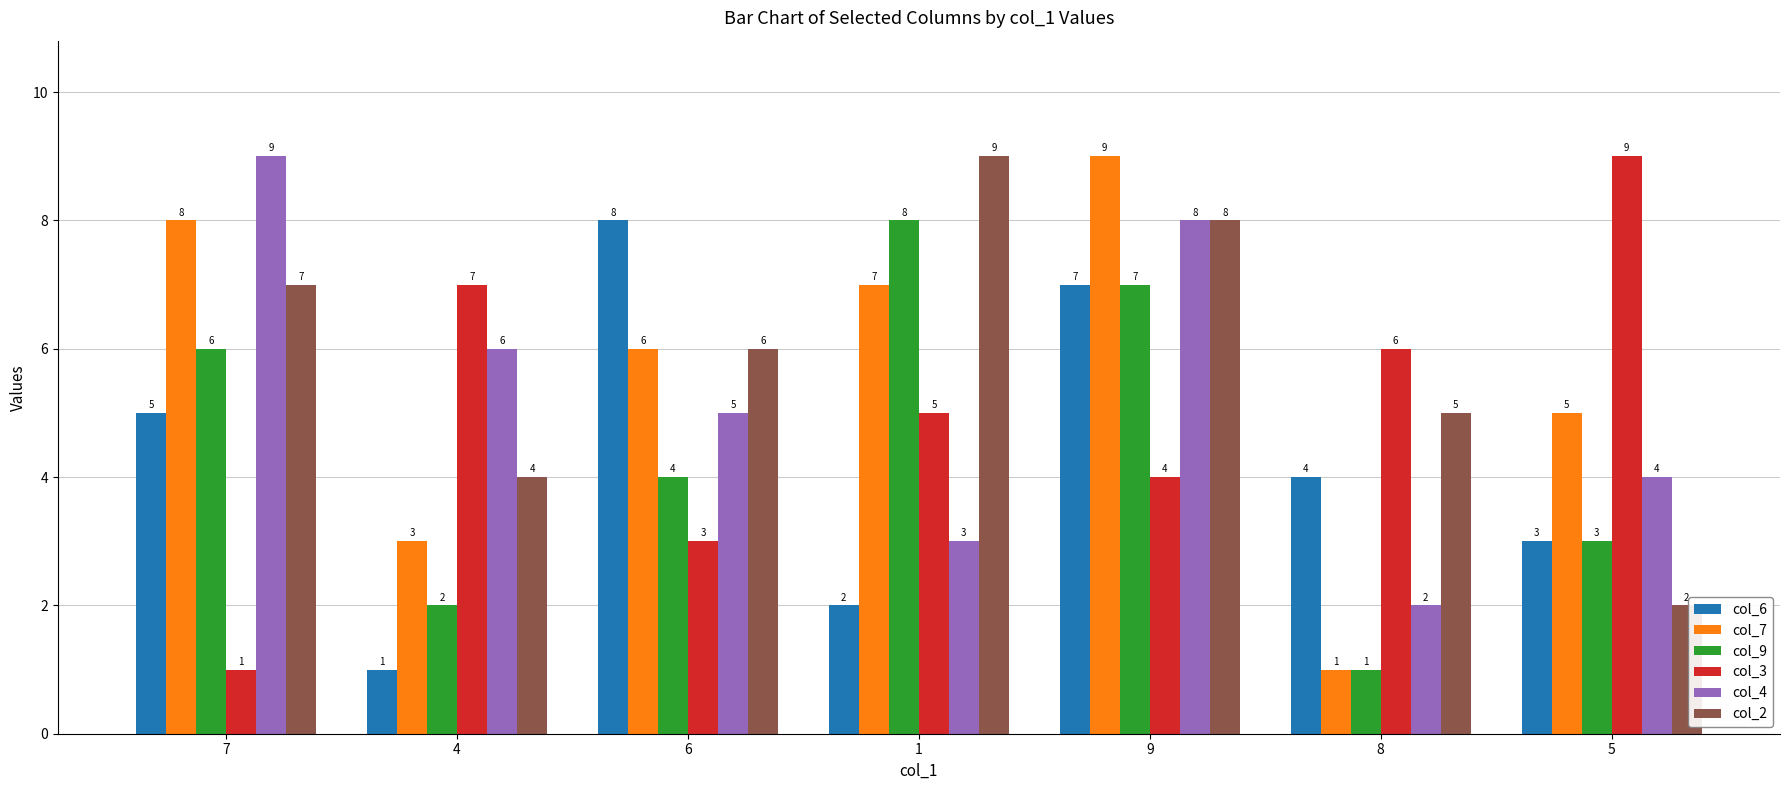

What is the sum of the col_6 values at 8 and 4?

5